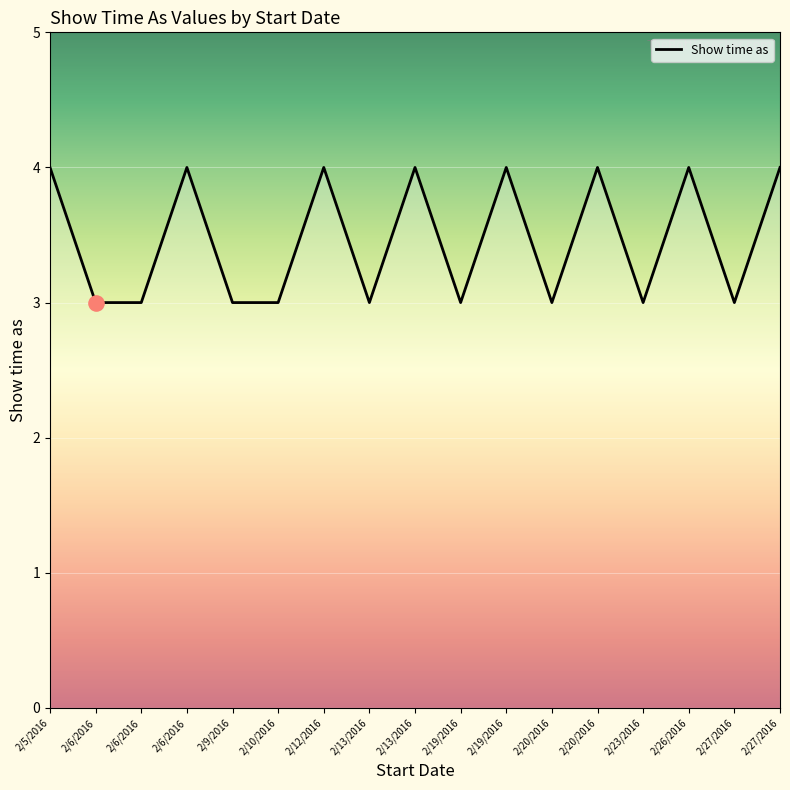

What is the change in value from 2/9/2016 to 2/13/2016?

+1